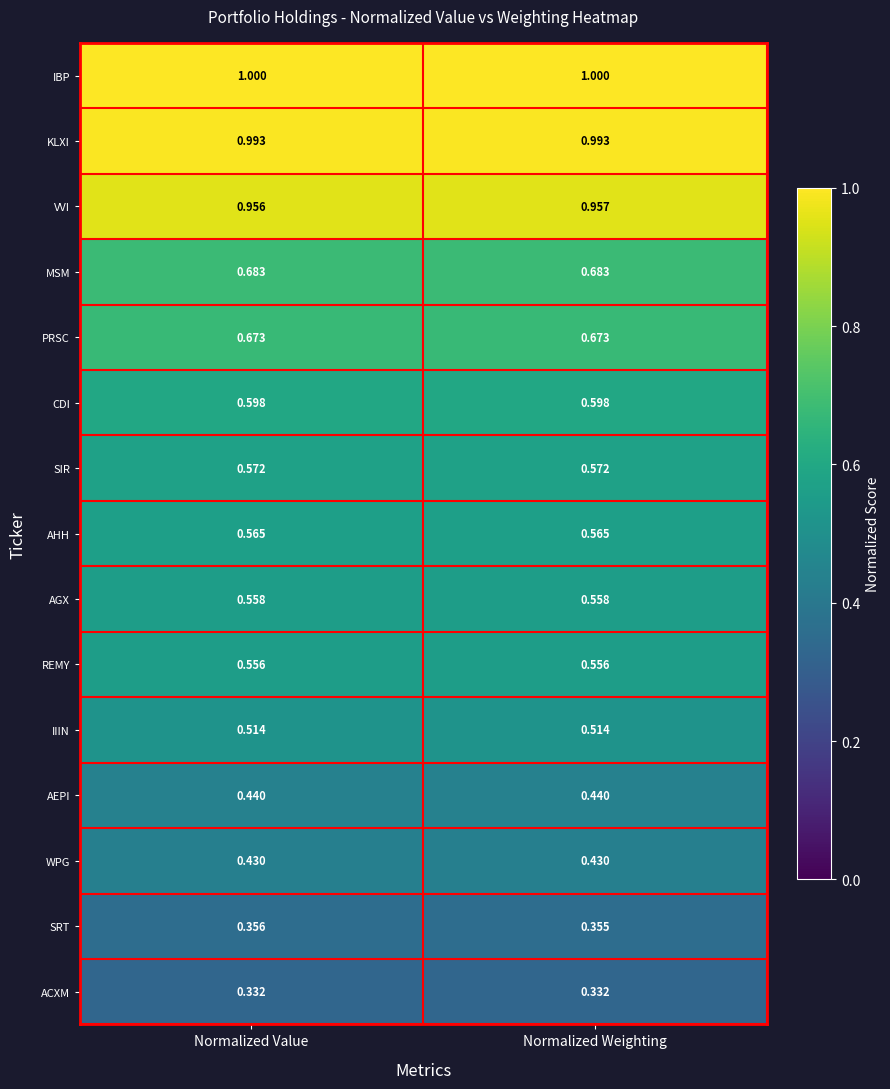

Rank the series by their maximum value, from highest to lowest.

IBP, KLXI, VVI, MSM, PRSC, CDI, SIR, AHH, AGX, REMY, IIIN, AEPI, WPG, SRT, ACXM